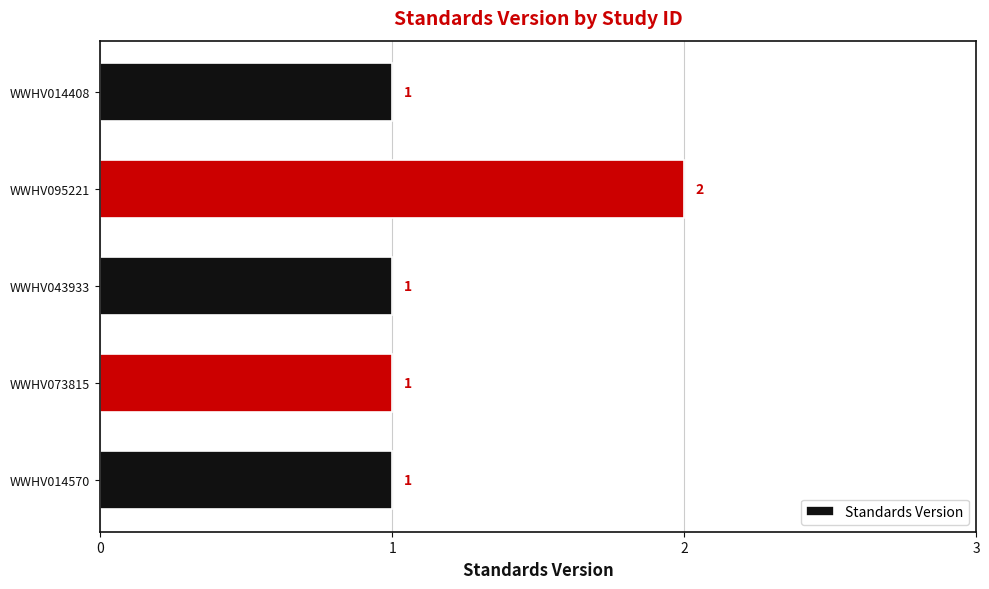

Does the chart contain any negative values?

No